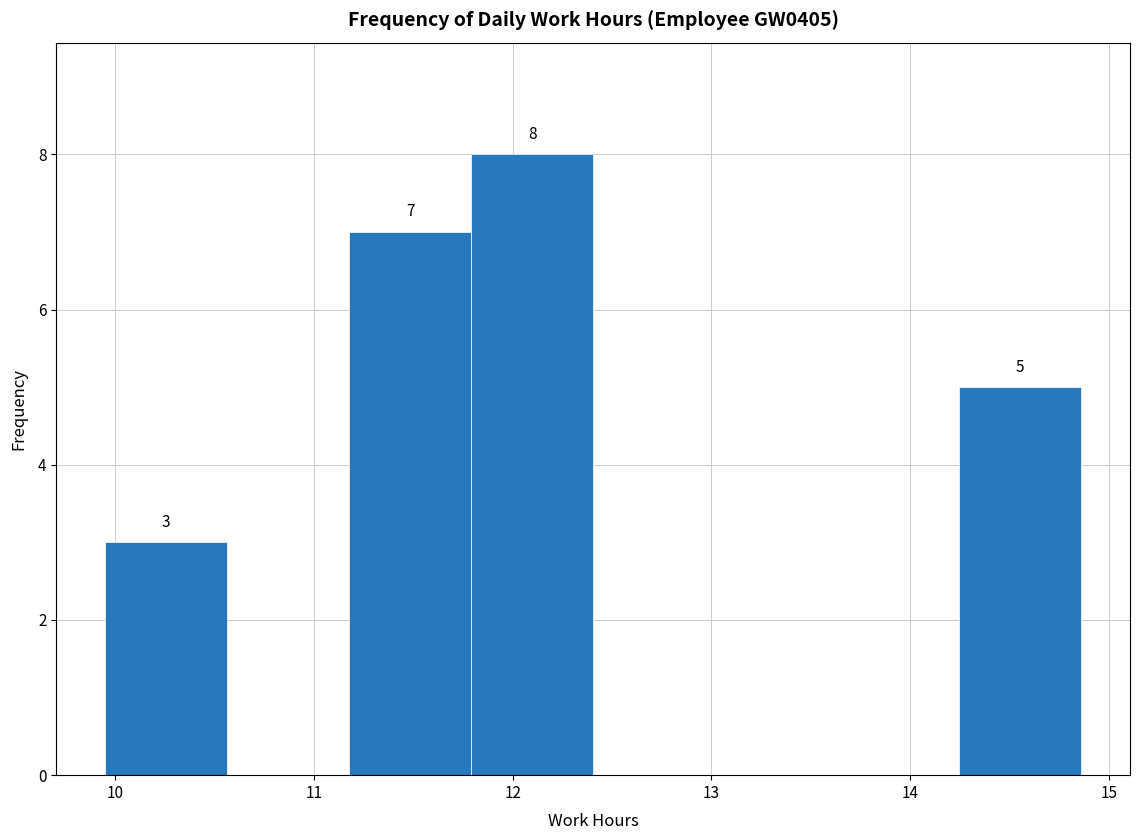

Which range on the x-axis has the tallest bar?

11.8 to 12.4